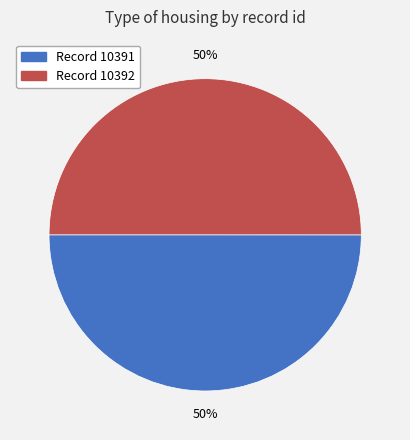

Count the number of slices in the pie.

2